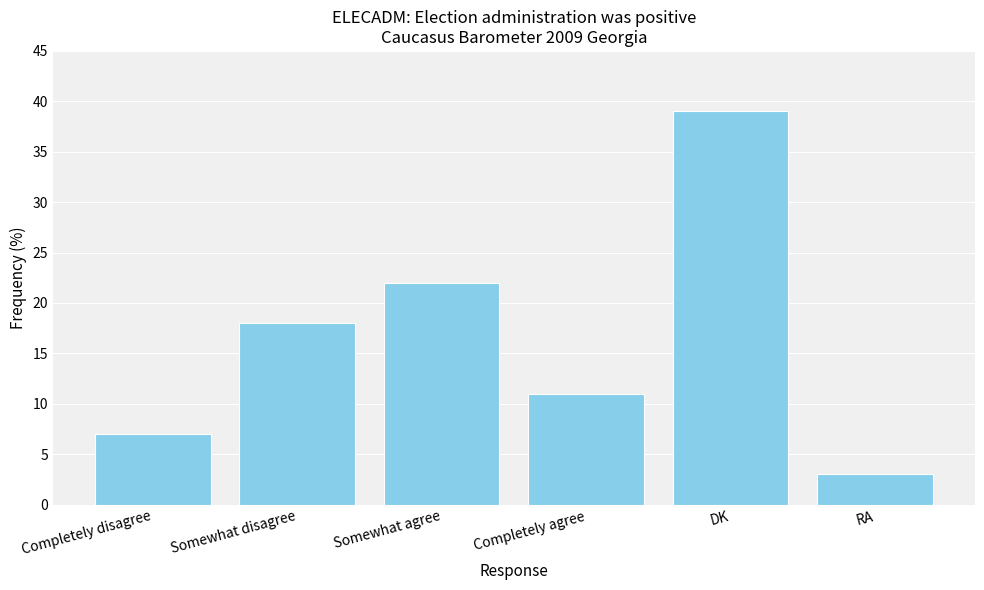

What is the sum of the values at Somewhat agree and Completely disagree?

29